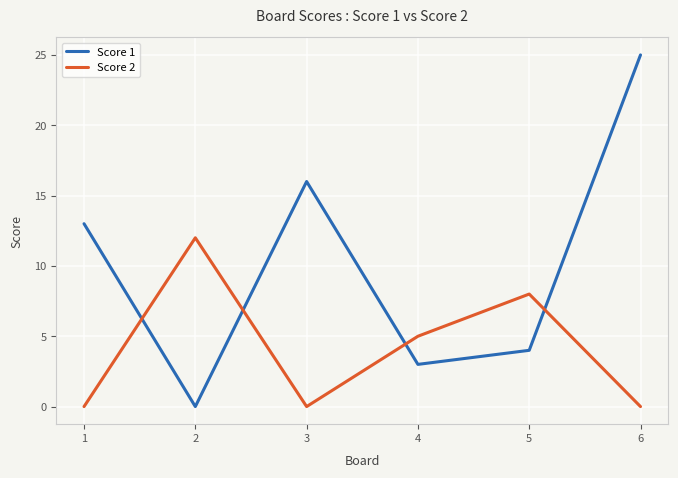

What are all the series names shown in the legend?

Score 1, Score 2